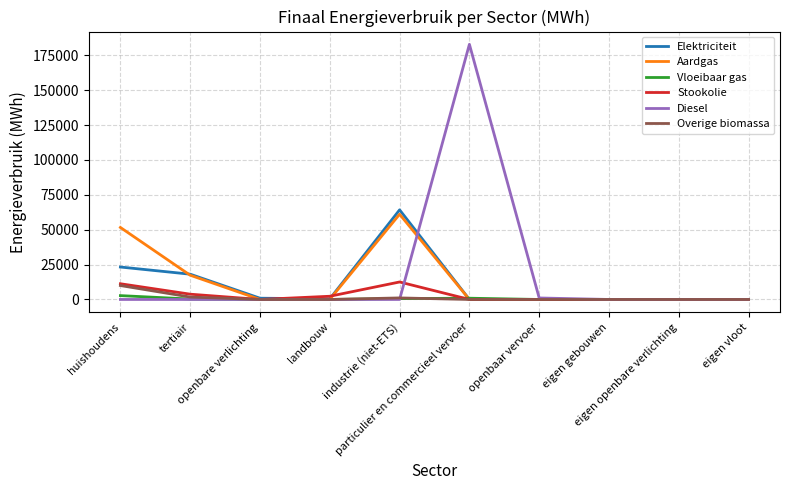

Which series has the largest range (max minus min)?

Diesel